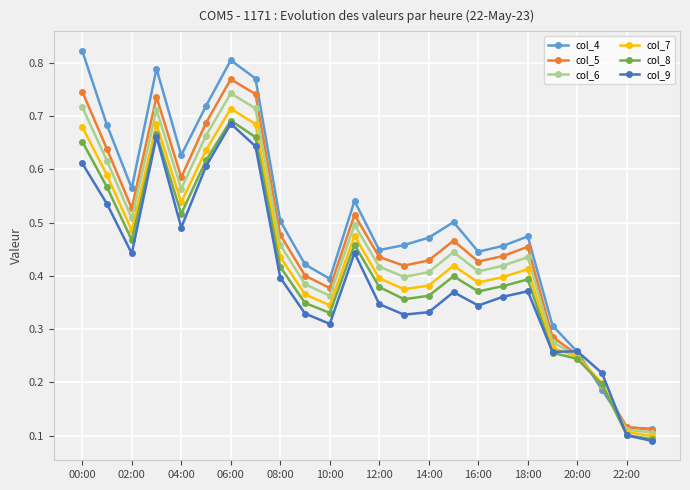

Which series has the widest spread of values?

col_4